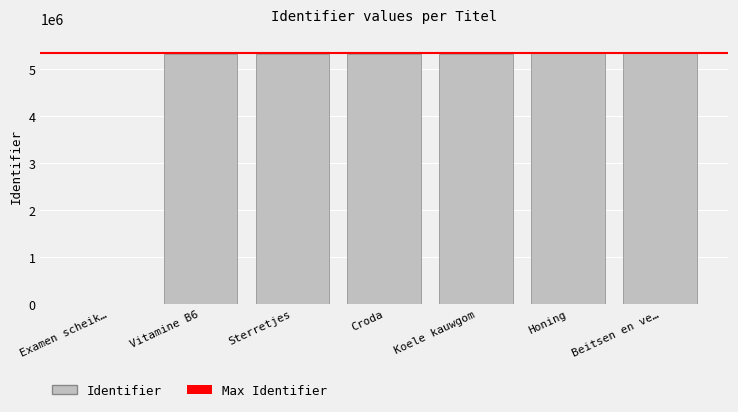

What is the average value?

4562686